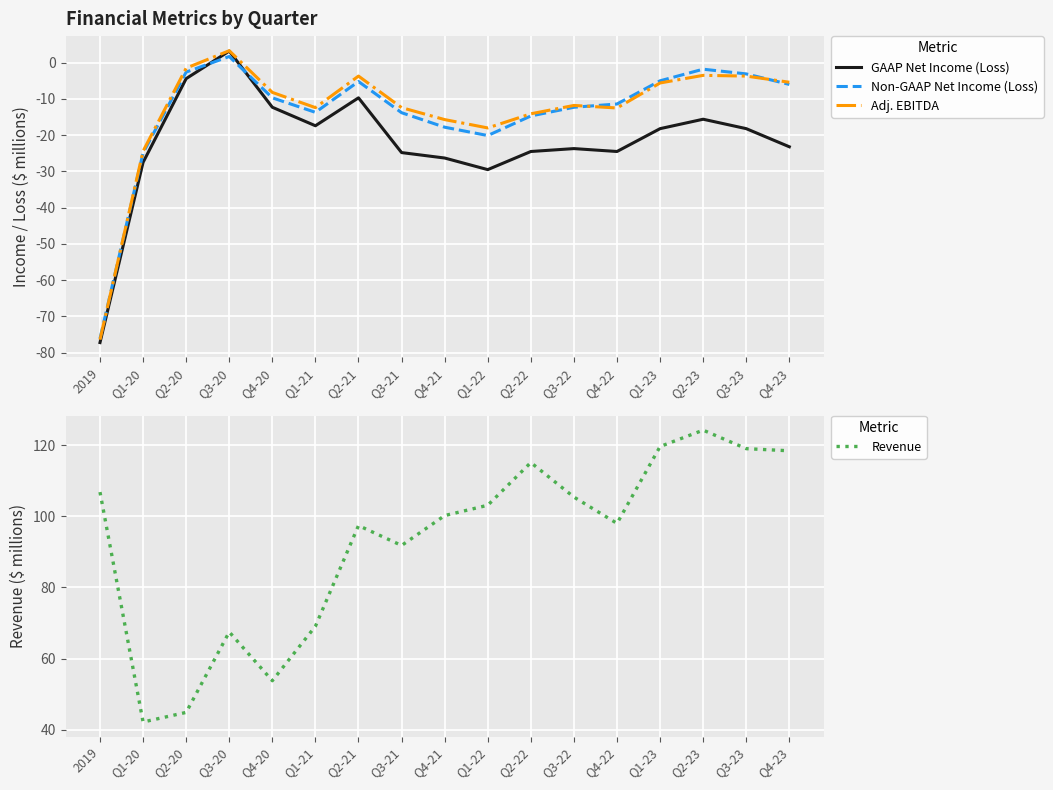

What is the sum of the Adj. EBITDA values at Q4-21 and Q2-21?

-19.4